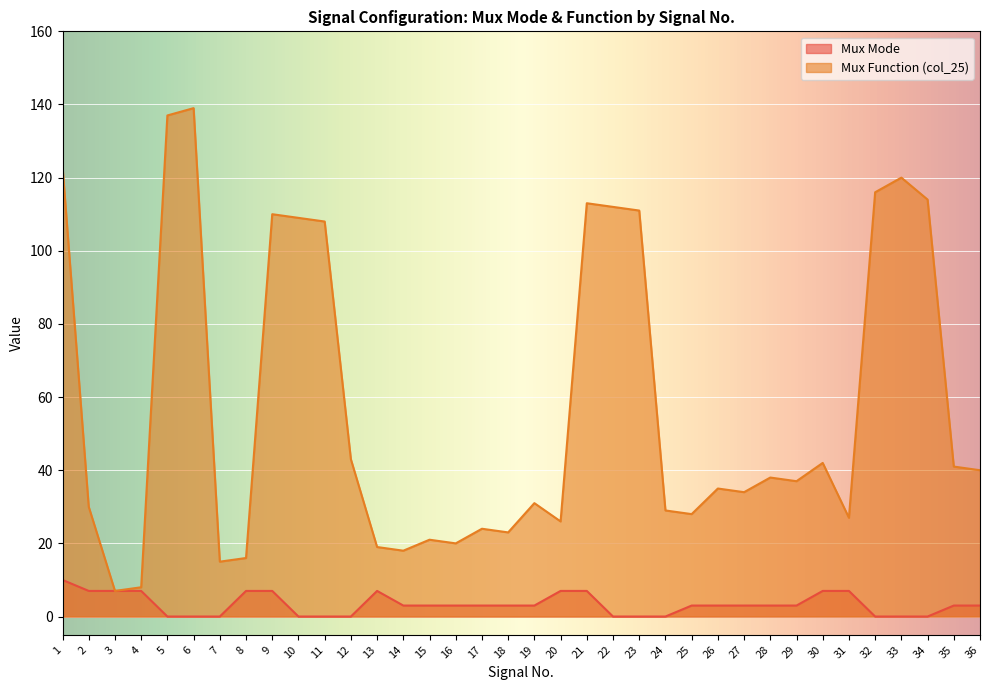

What is the difference between the second highest and second lowest values in the Mux Mode series?

7